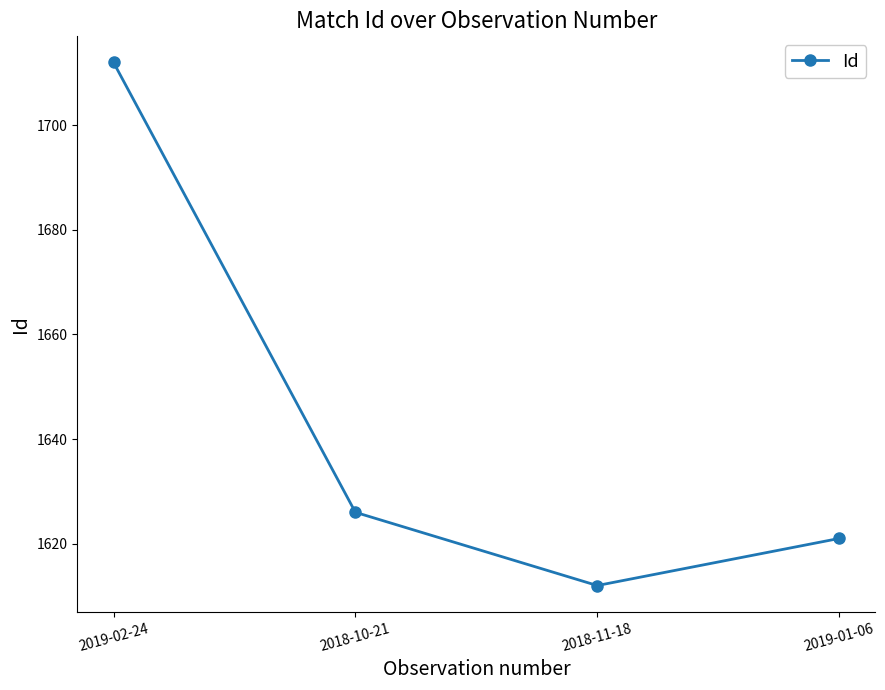

What is the difference between the maximum and second lowest values?

91